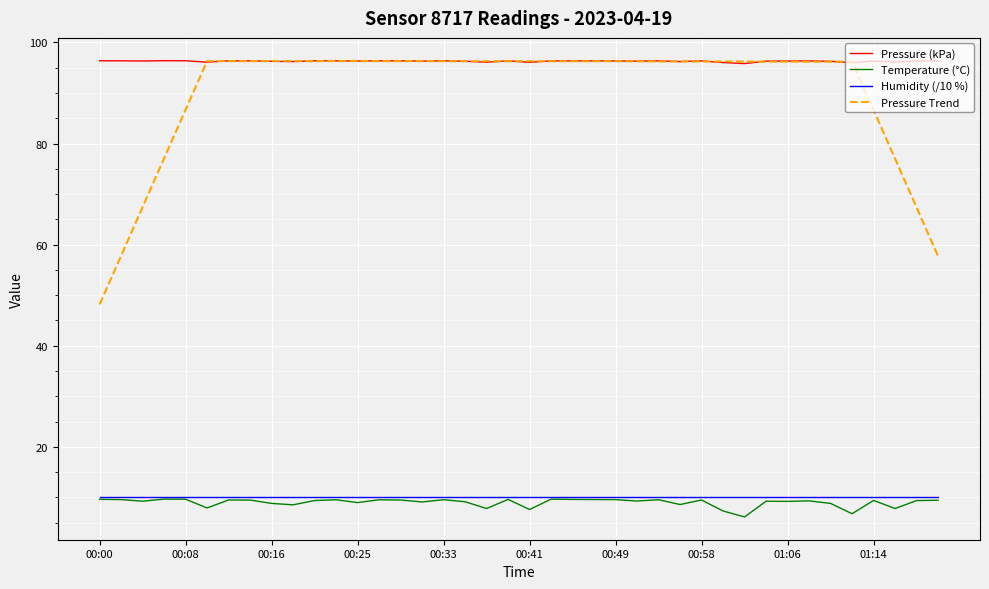

What is the lowest value of the Pressure Trend series?

48.2